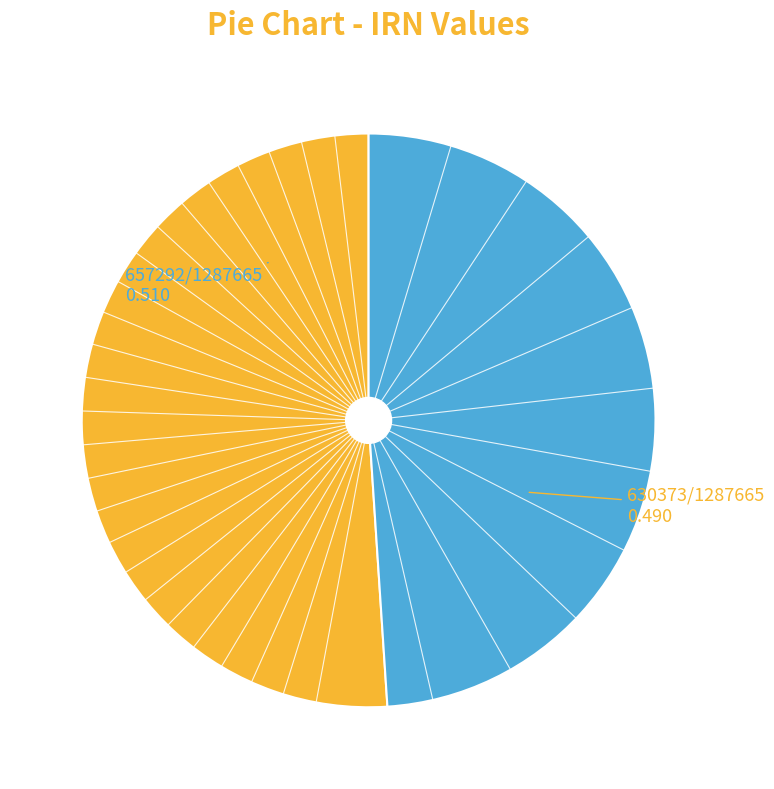

Does any single category account for the majority?

Yes